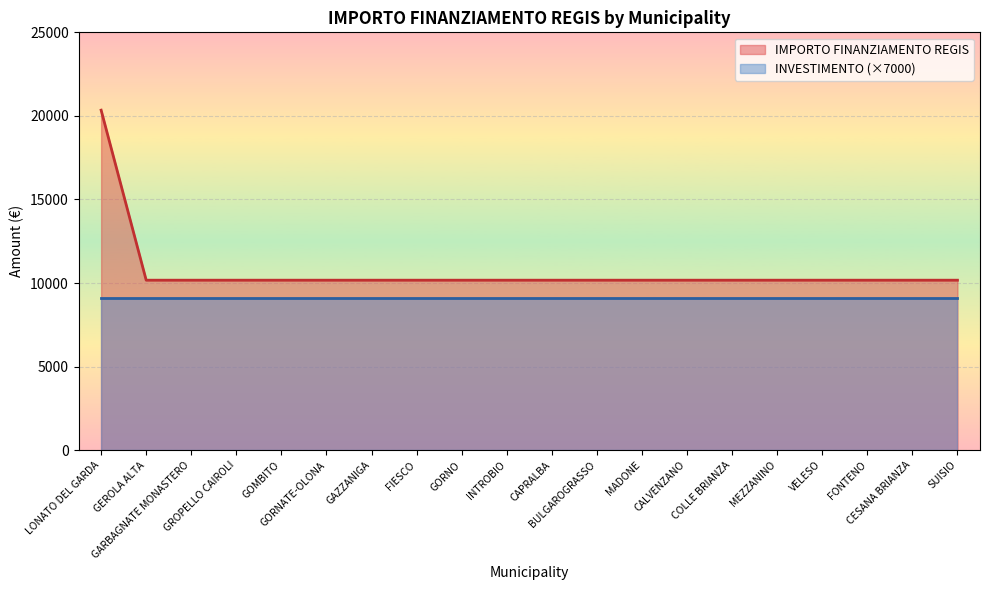

What is the ratio of the value at FONTENO to the value at INTROBIO?

1.0